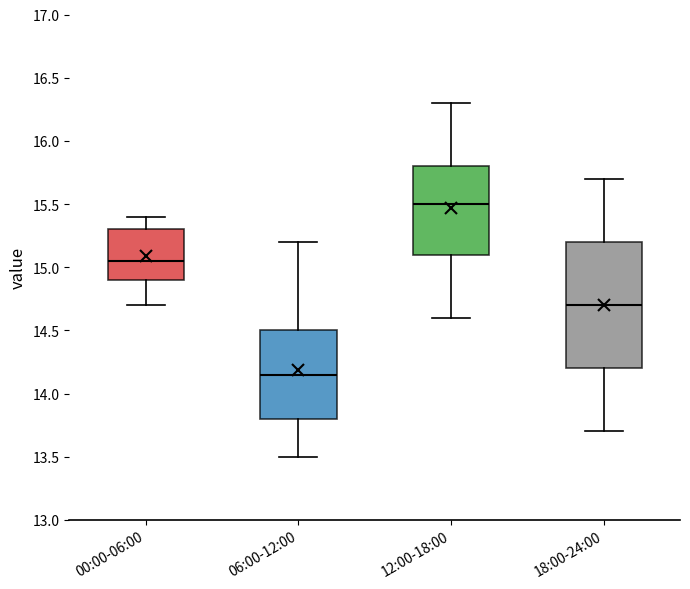

Comparing the boxes themselves (not the whiskers), which one is the tallest?

18:00-24:00